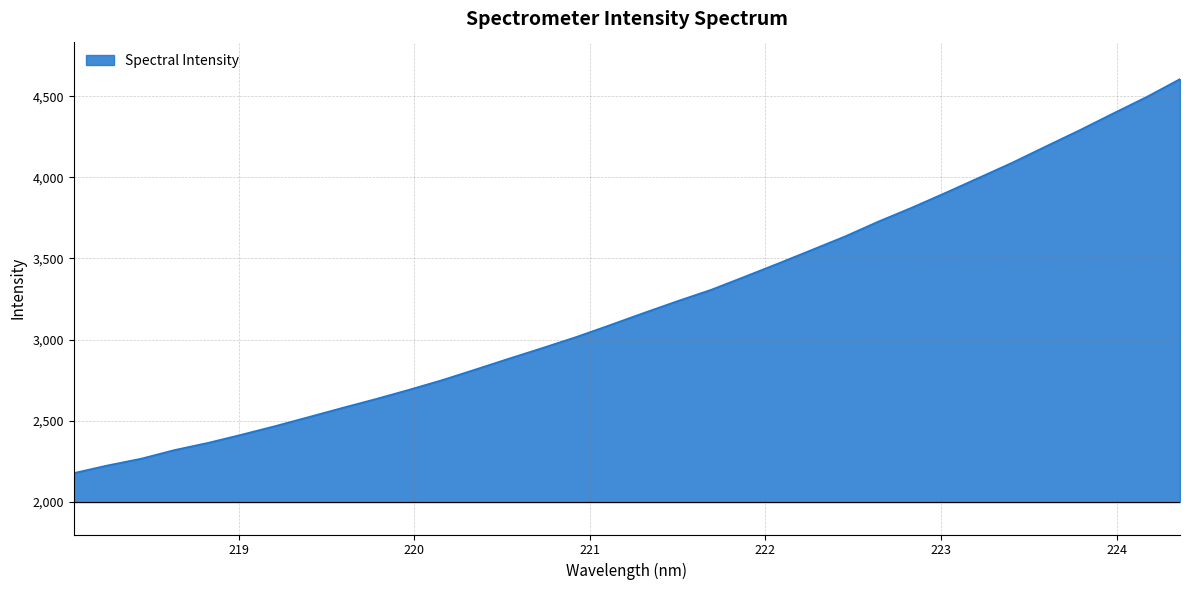

What is the difference between the maximum and minimum values?

2426.8